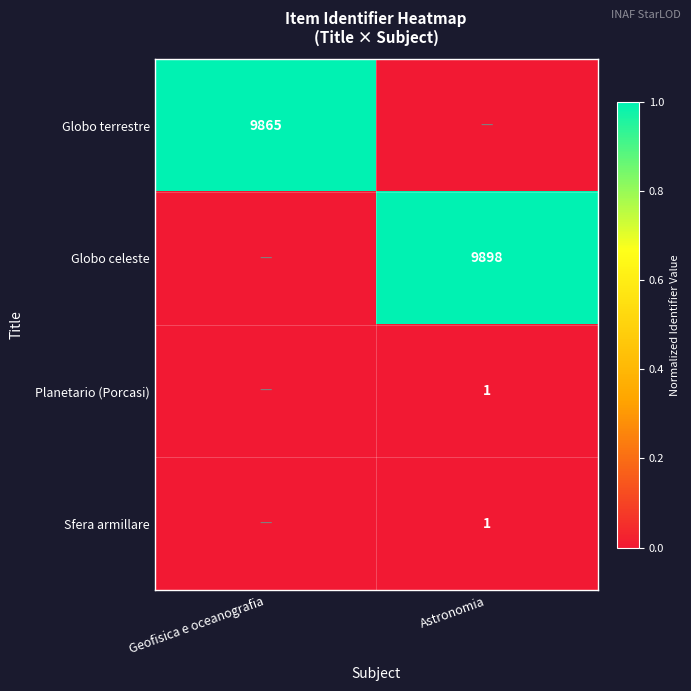

Which has a higher value, Geofisica e oceanografia or Astronomia?

Geofisica e oceanografia